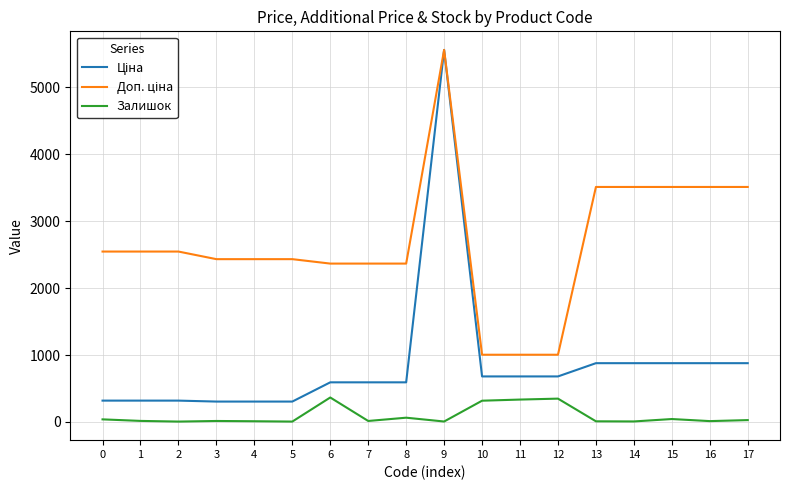

What is the maximum value shown in the chart?

5560.3